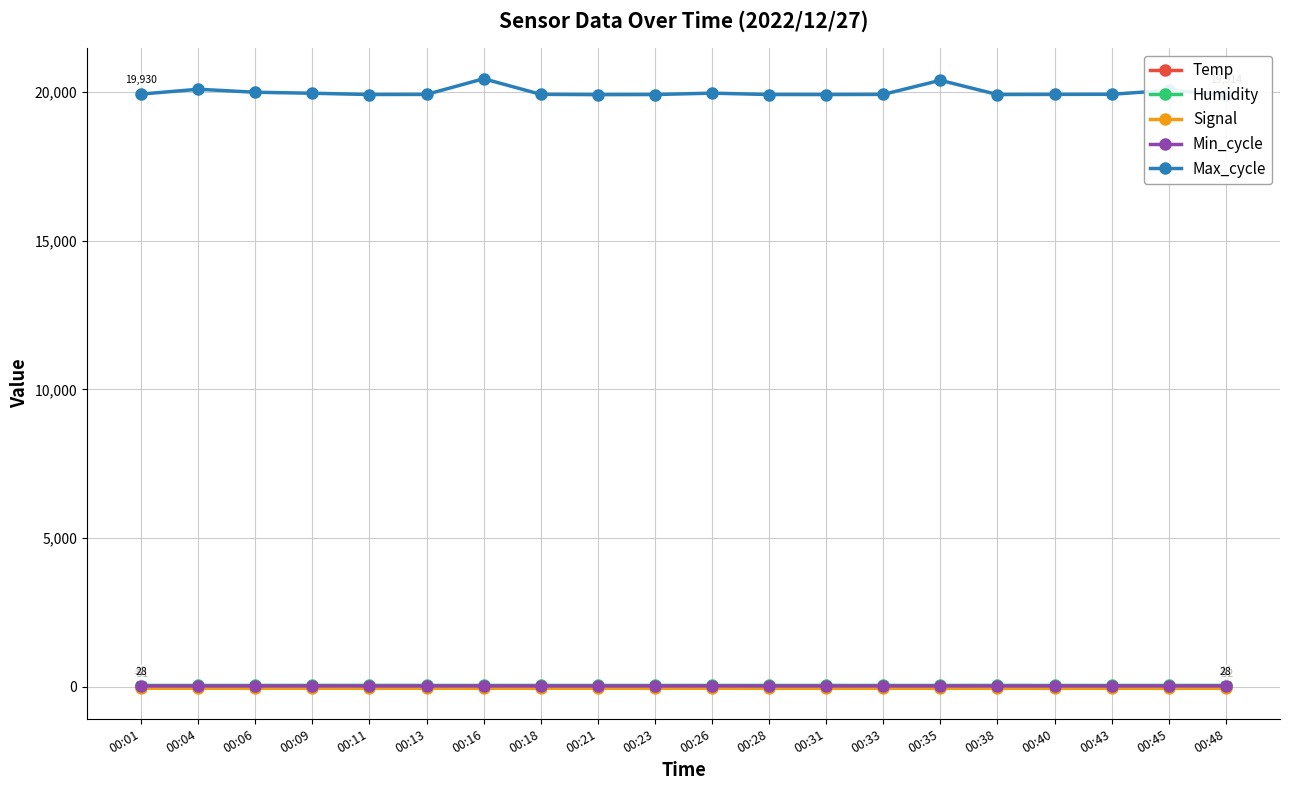

Which series has the largest range (max minus min)?

Max_cycle